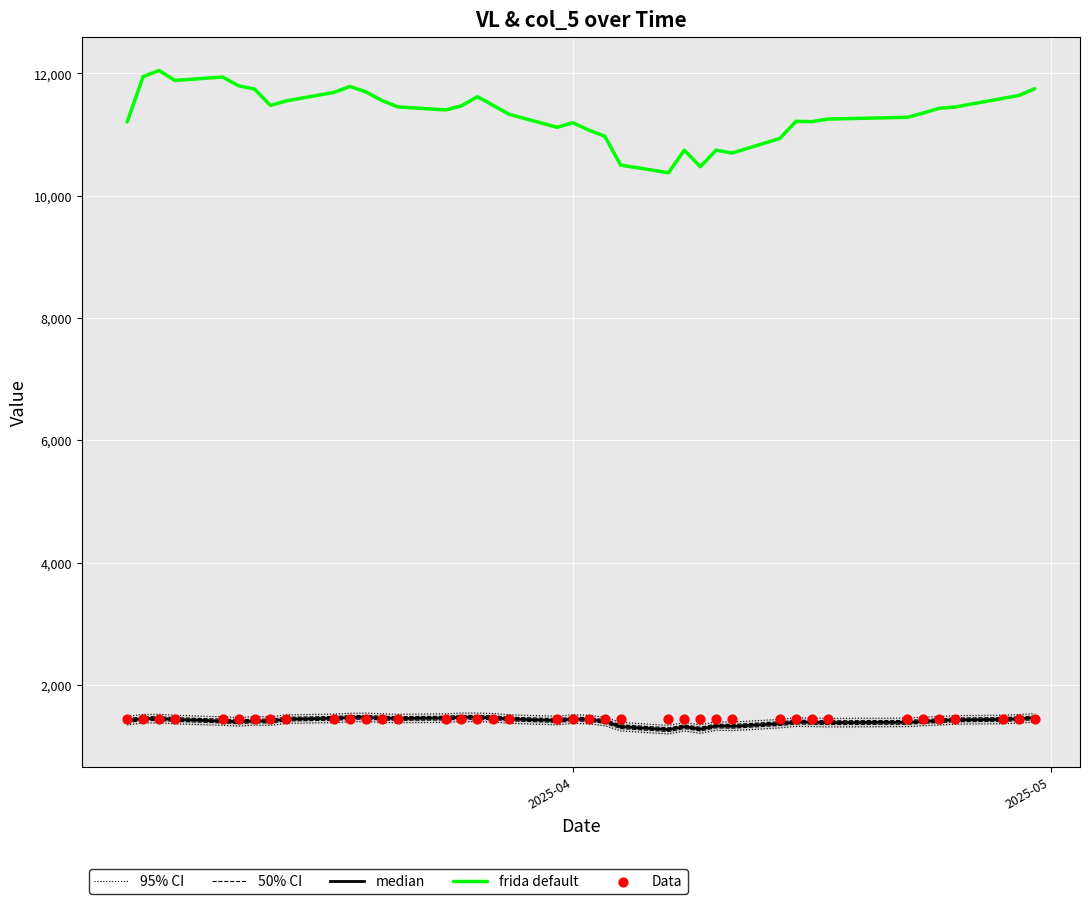

Which series has the largest total across all categories?

frida default